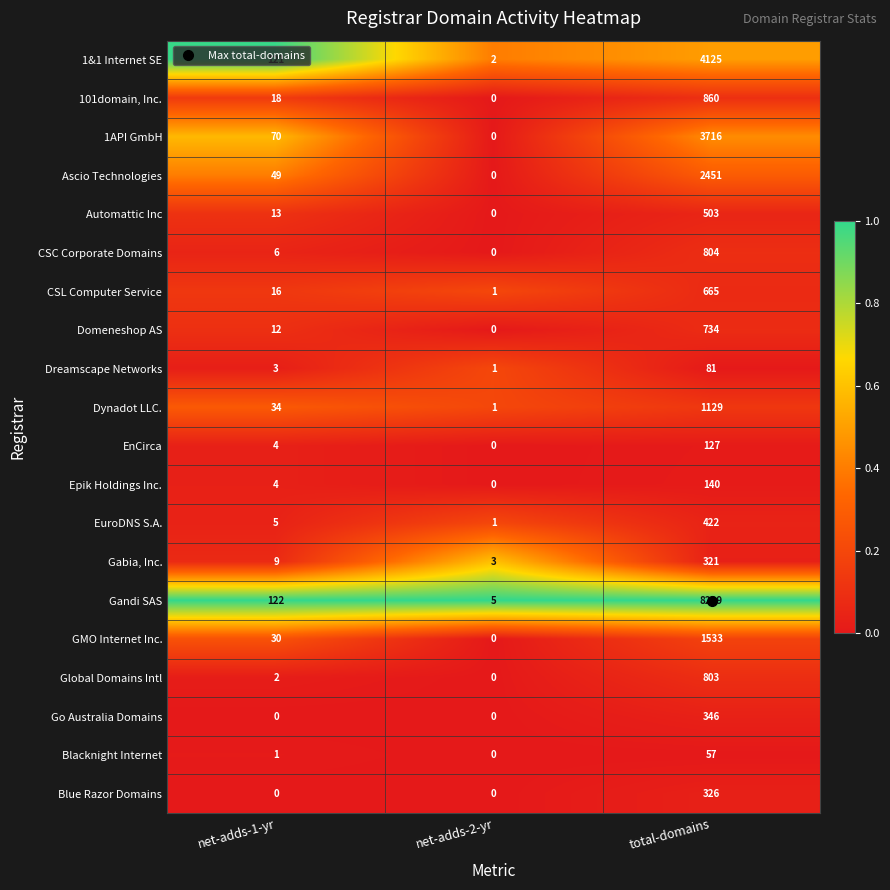

Where is Gandi SAS nearest to the value 4152?

net-adds-1-yr